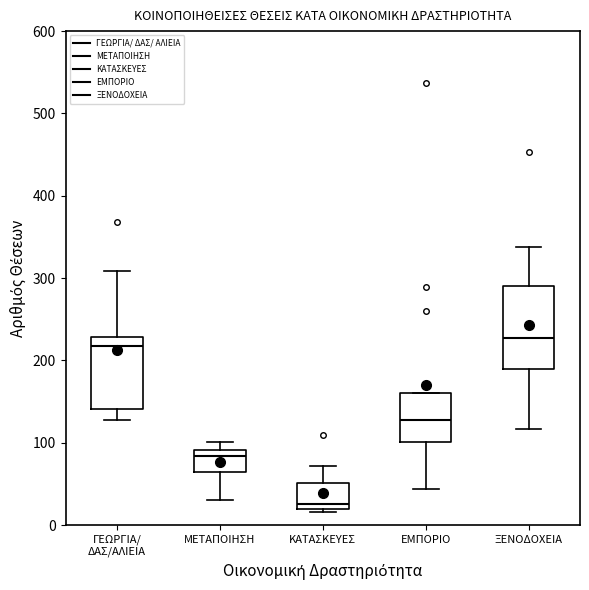

Reading left to right, read every box against the y-axis: the position of its median line, the range the box covers, and the ends of its whiskers. The values are not printed on the chart, so give them approximately, as read against the axis.

ΓΕΩΡΓΙΑ/ ΔΑΣ/ΑΛΙΕΙΑ: median 220, box 140 to 230, whiskers 130 to 310
ΜΕΤΑΠΟΙΗΣΗ: median 80, box 70 to 90, whiskers 30 to 100
ΚΑΤΑΣΚΕΥΕΣ: median 30, box 20 to 50, whiskers 20 to 70
ΕΜΠΟΡΙΟ: median 130, box 100 to 160, whiskers 40 to 160
ΞΕΝΟΔΟΧΕΙΑ: median 230, box 190 to 290, whiskers 120 to 340